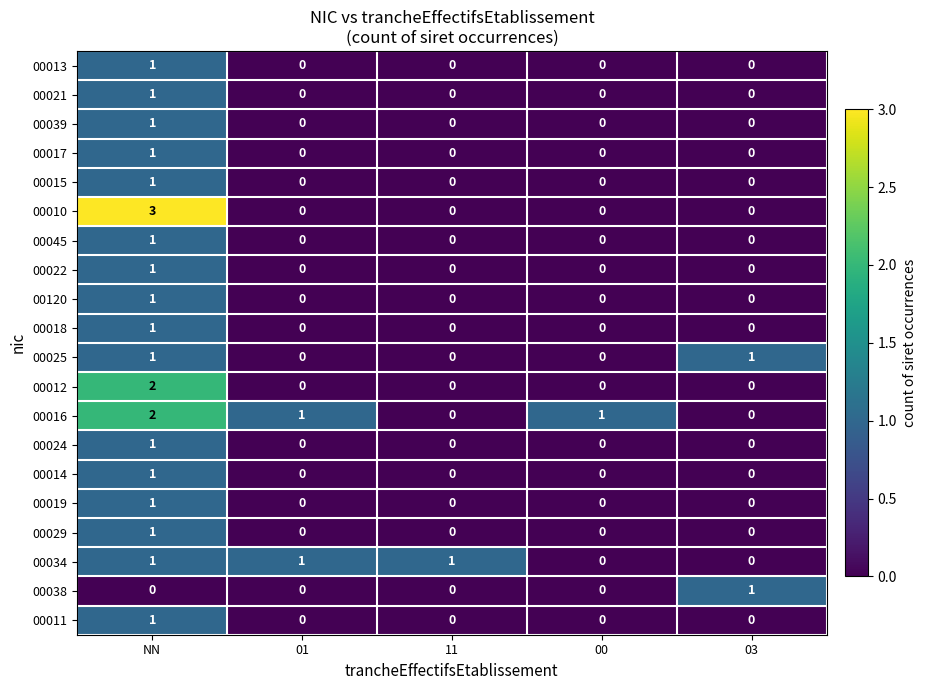

How many 00019 values are between 0 and 1?

5